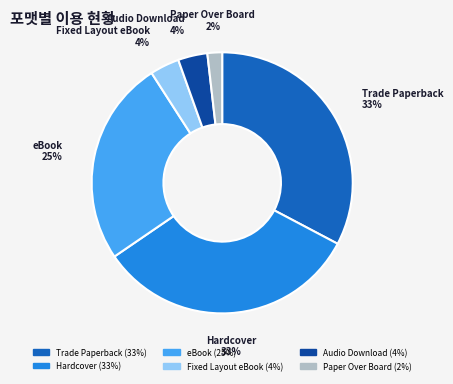

To the nearest percent, what is the difference between the Fixed Layout eBook and Hardcover slice percentages?

29%